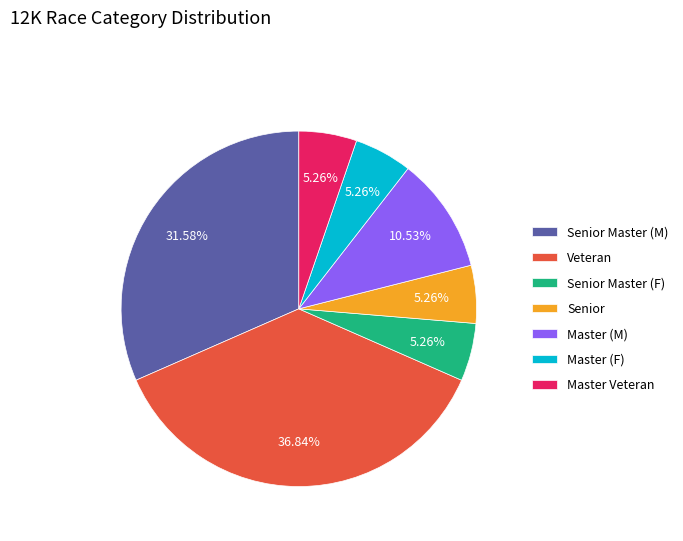

To the nearest percent, what is the average slice percentage?

14%